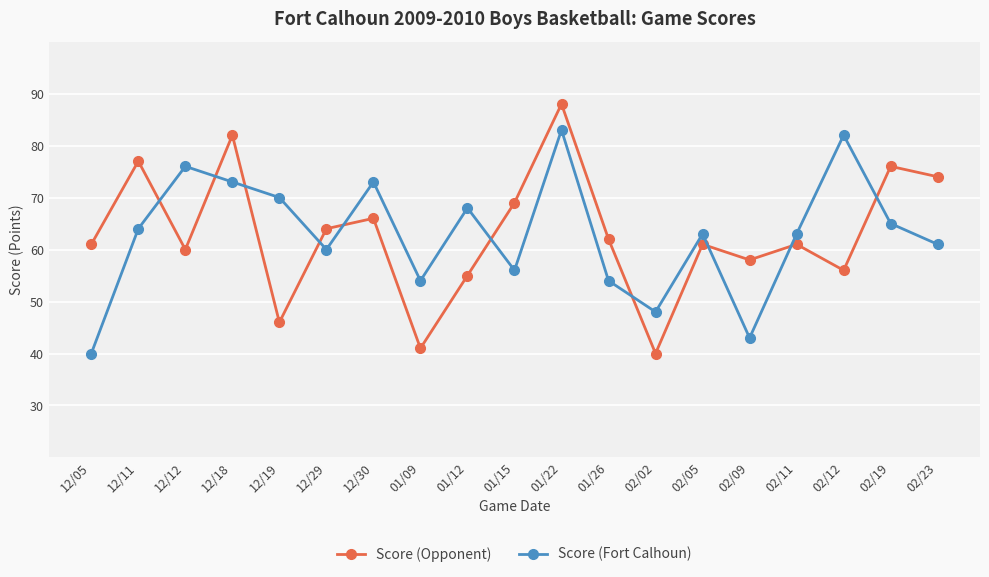

How many times do Score (Opponent) and Score (Fort Calhoun) cross each other?

10